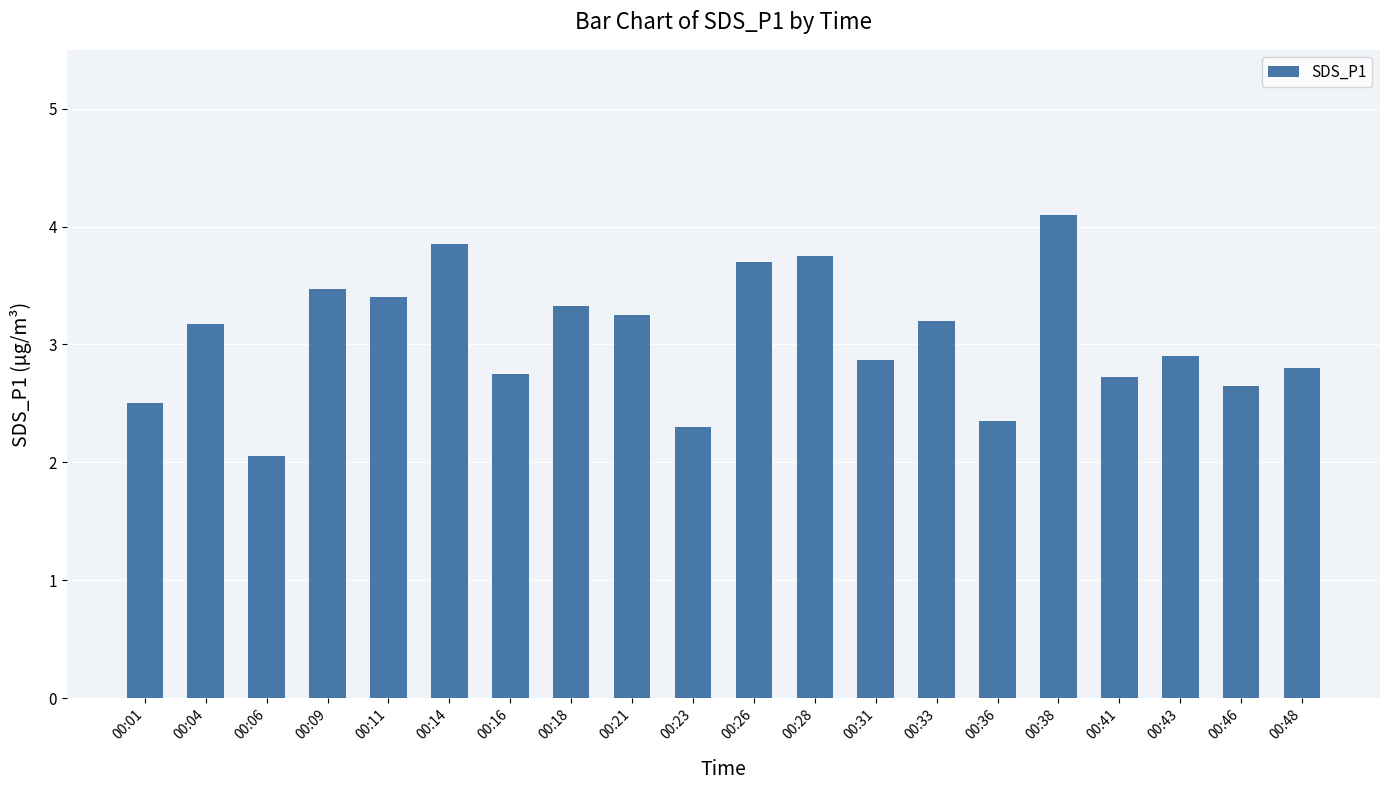

Is it true that the value at 00:14 is 0.9?

False